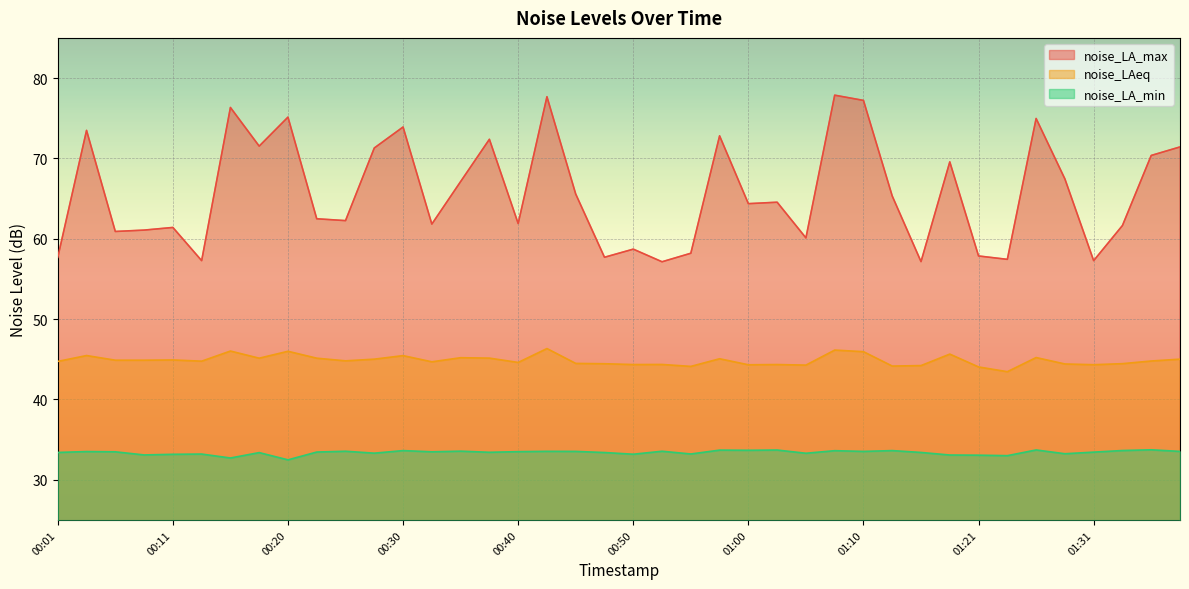

What is the value of the noise_LA_max point at the 22nd from the left?

57.1